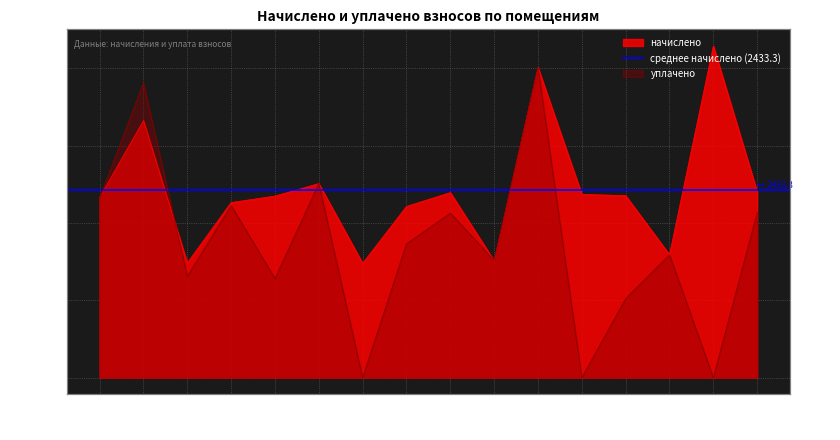

True or false: начислено has a value of 3909.4 at 5.

False